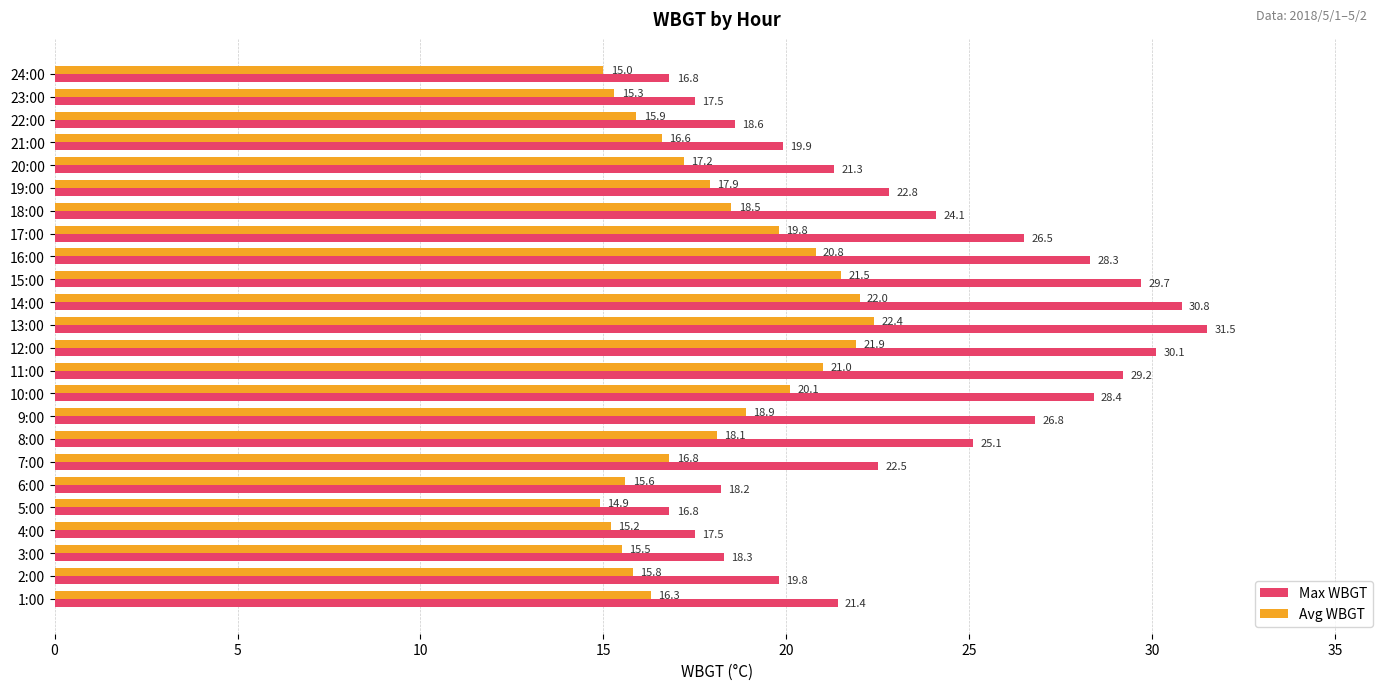

What is the approximate value of Avg WBGT at 14:00?

22.0